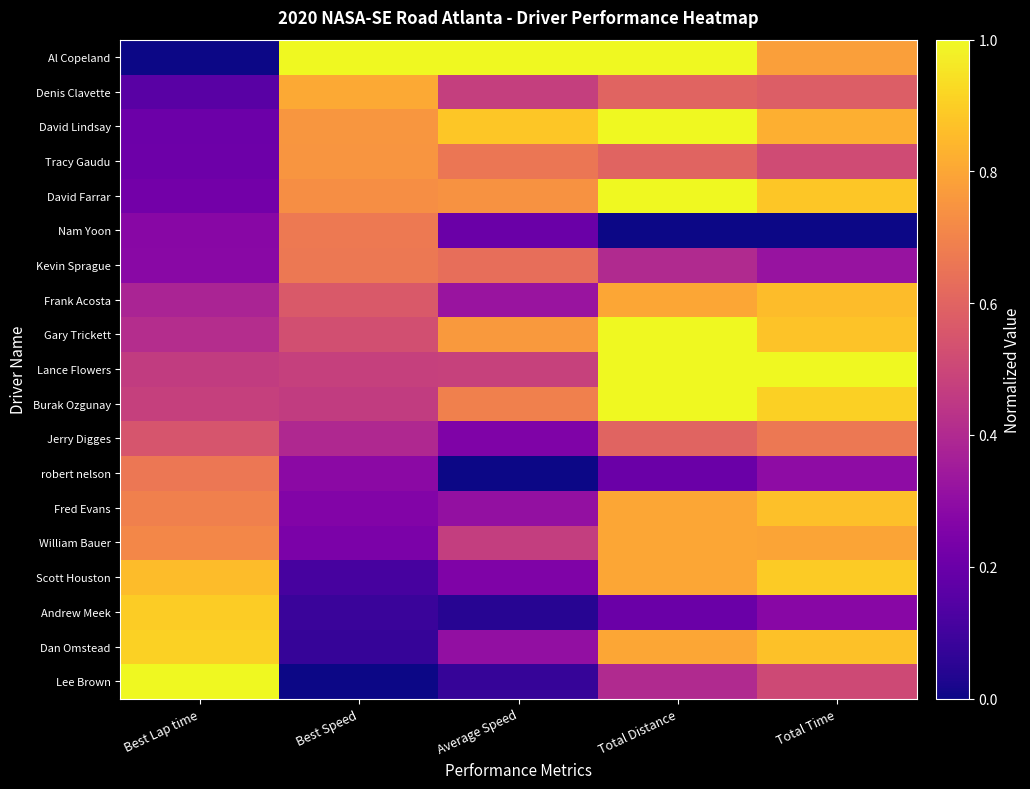

What is the maximum value shown in the chart?

1.0